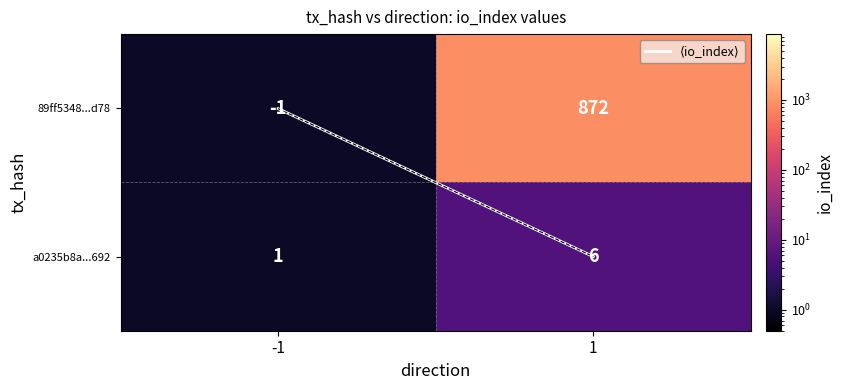

What is the highest value of the 89ff5348...d78 series?

872